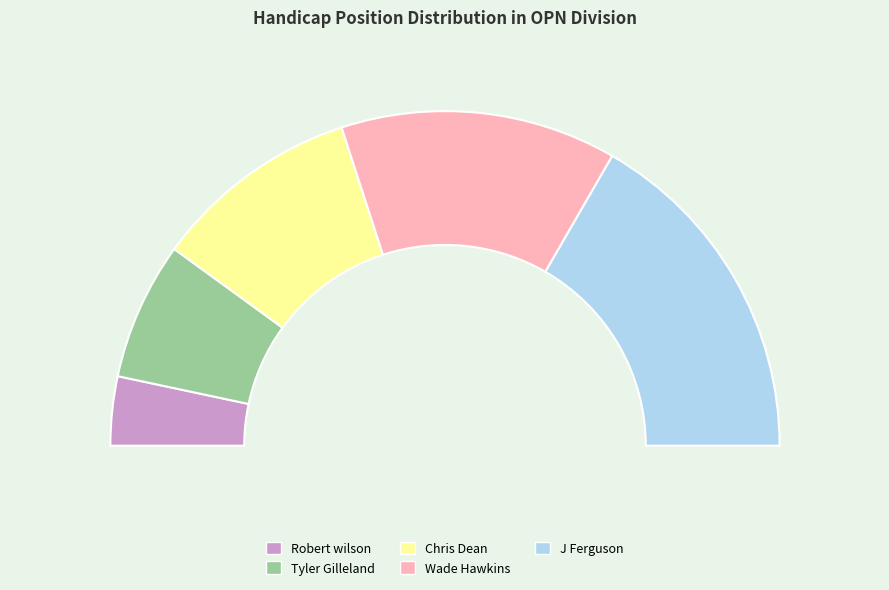

How many slices are in this pie chart?

5